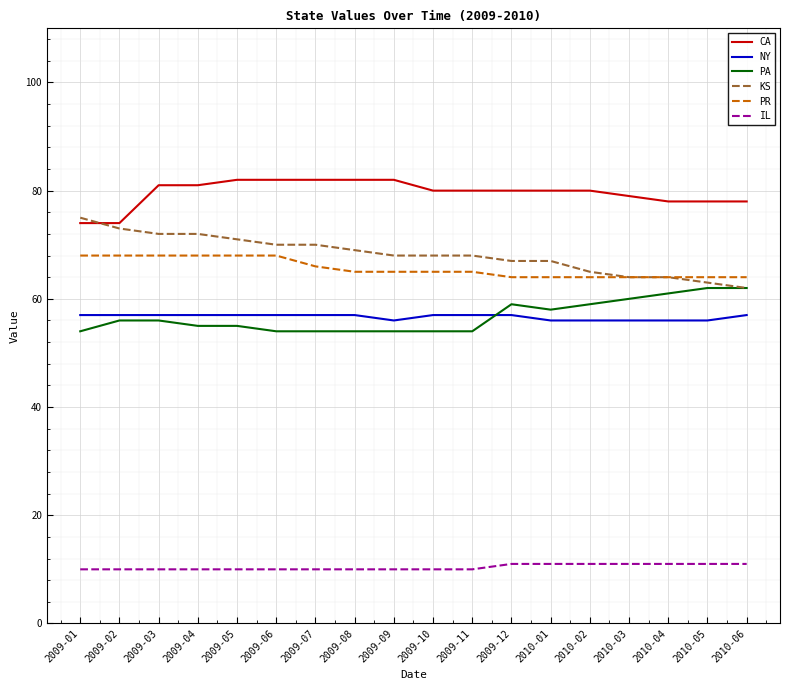

What is the difference between the maximum and minimum values in the PR series?

4